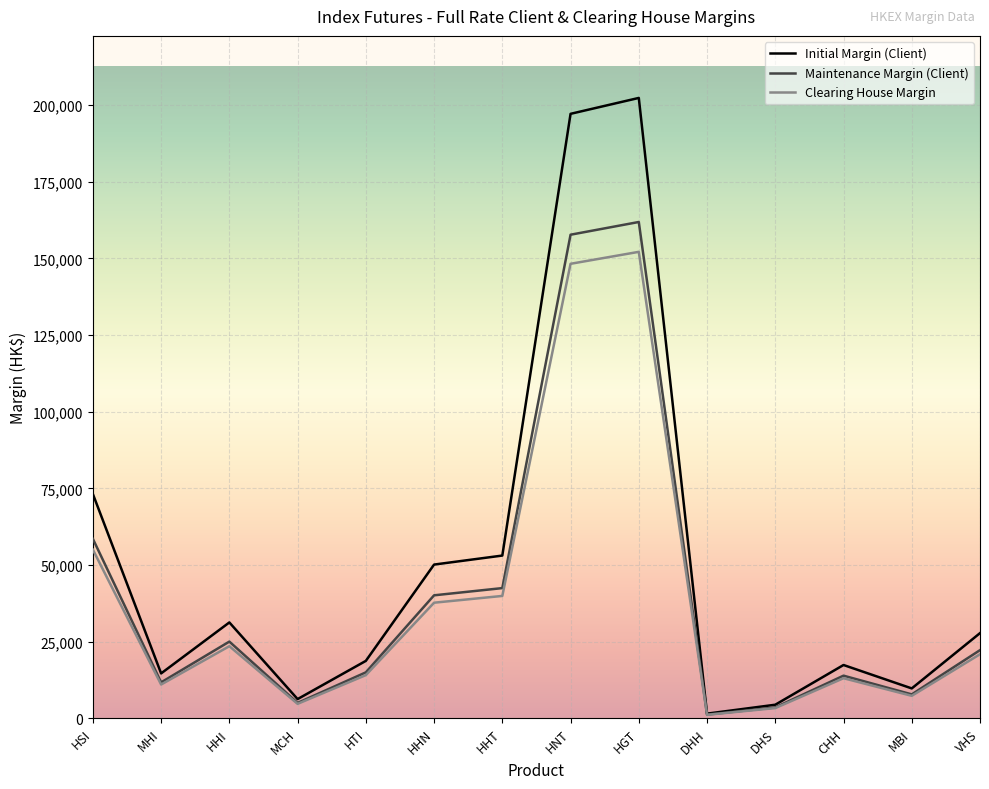

Reading left to right, list all the values displayed in this chart.

Initial Margin (Client): 73150	14630	31255	6251	18713	50127	53067	197145	202332	1502	4415	17369	9735	27770
Maintenance Margin (Client): 58520	11704	25004	5000	14970	40101	42453	157716	161865	1201	3532	13895	7788	22216
Clearing House Margin: 55000	11000	23500	4700	14070	37690	39900	148230	152130	1130	3320	13060	7320	20880